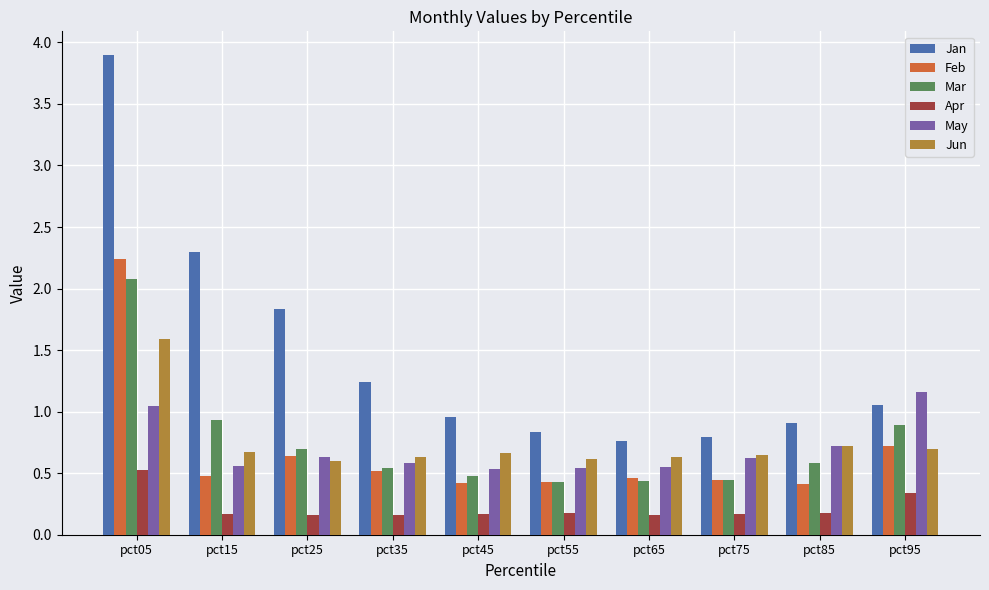

Where is Feb nearest to the value 1?

pct95